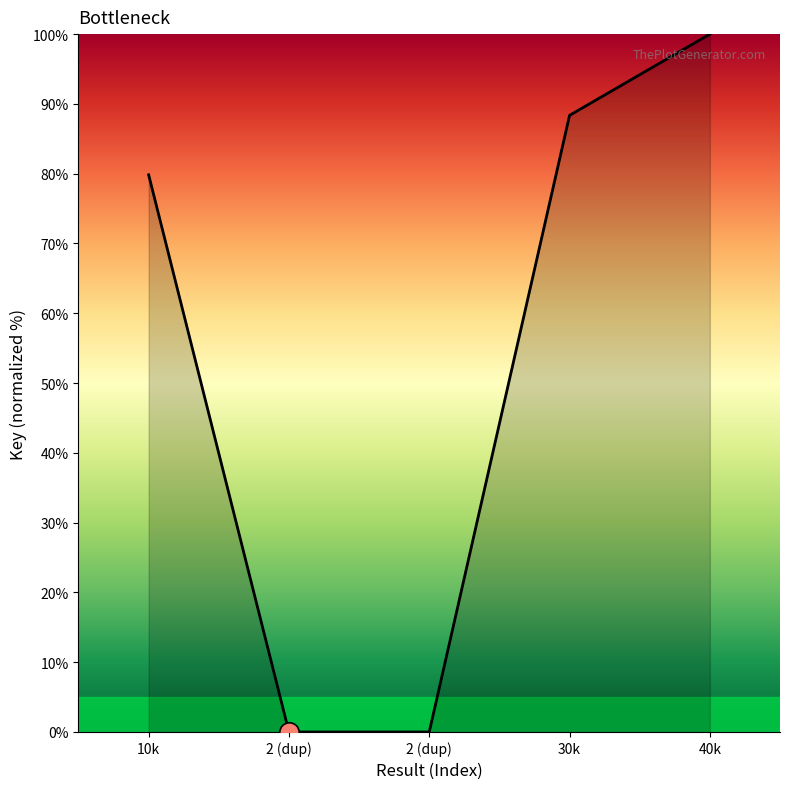

What is the value of the 5th point from the left?

100.0